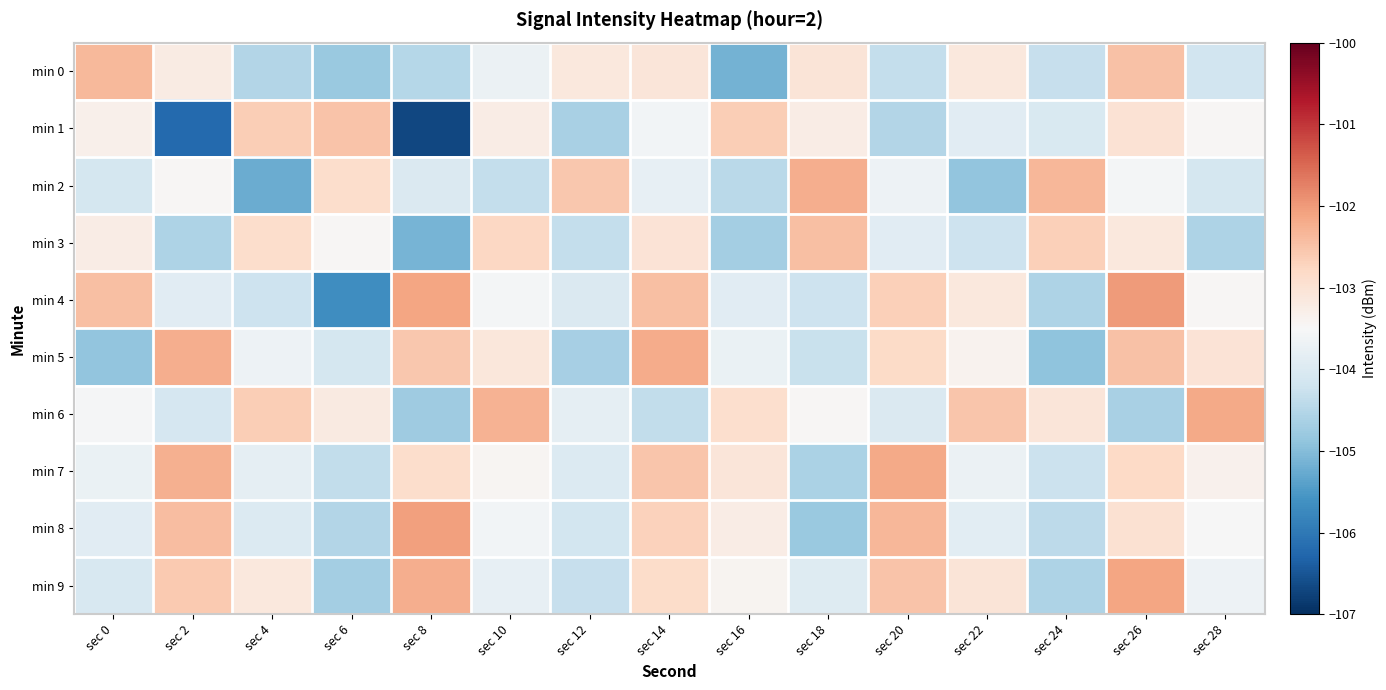

Which series has the largest total across all categories?

min 9